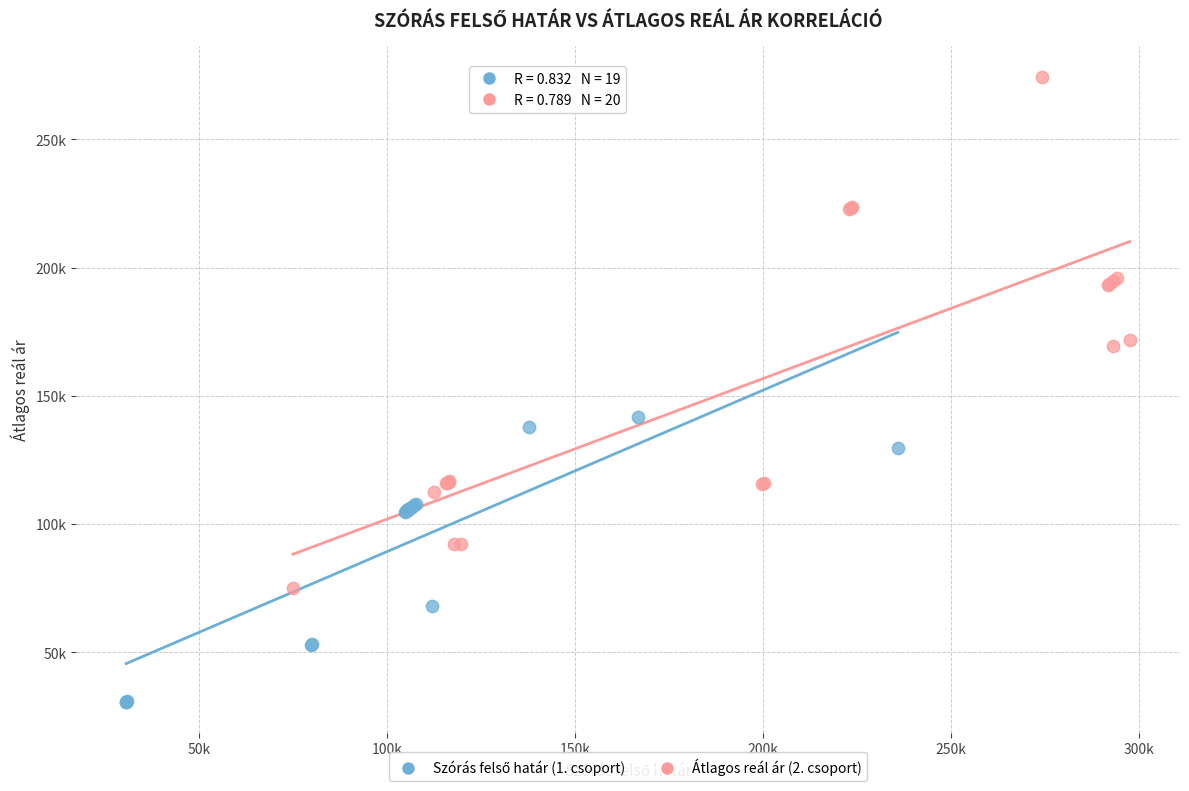

Which series contains the highest Y value?

Átlagos reál ár (2. csoport)